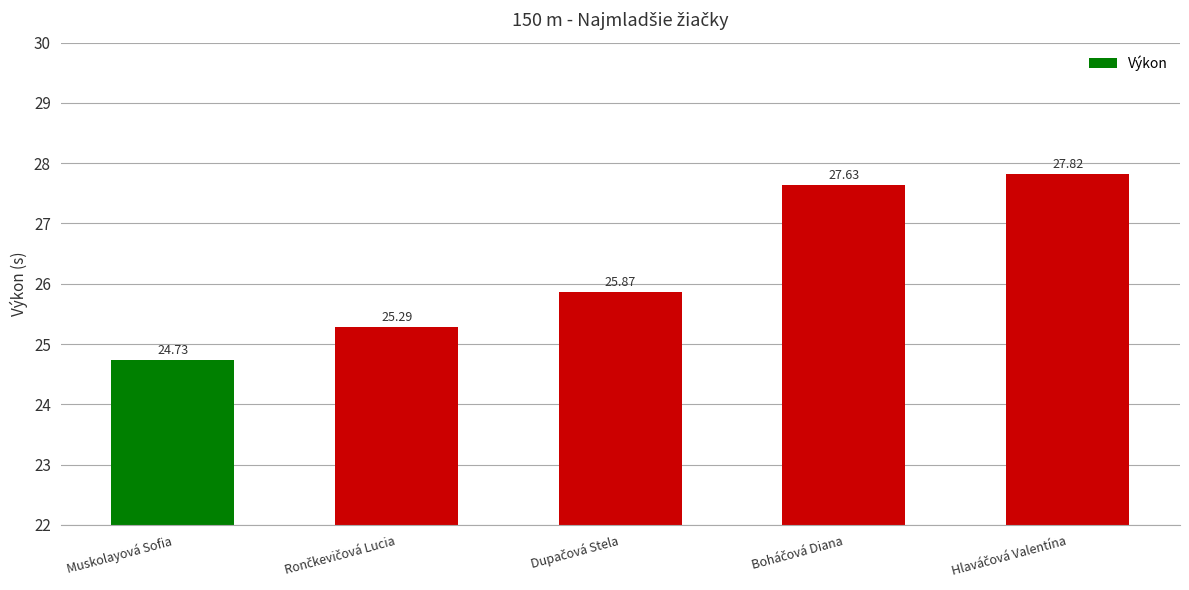

At which category does the chart reach its minimum across all series?

Muskolayová Sofia